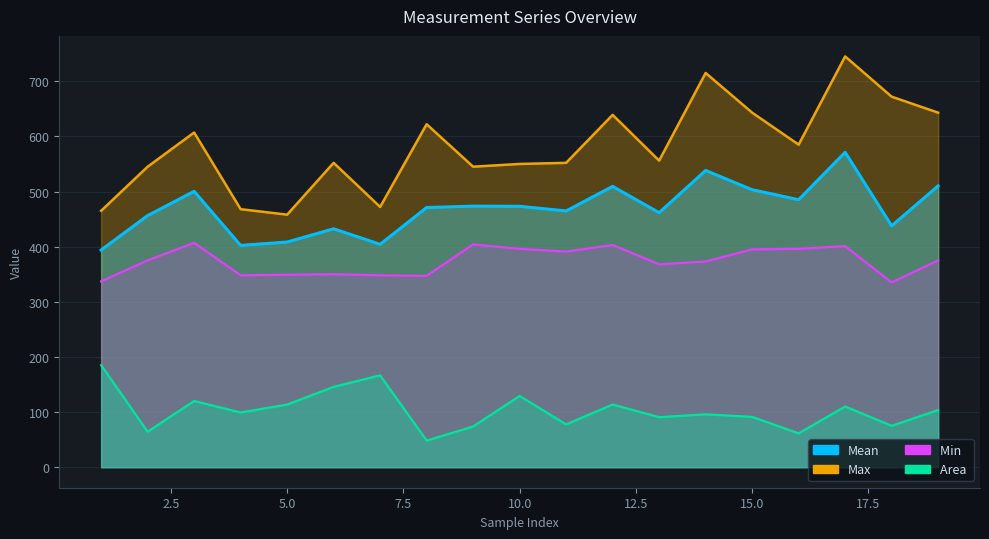

What is the minimum value shown in the chart?

48.2